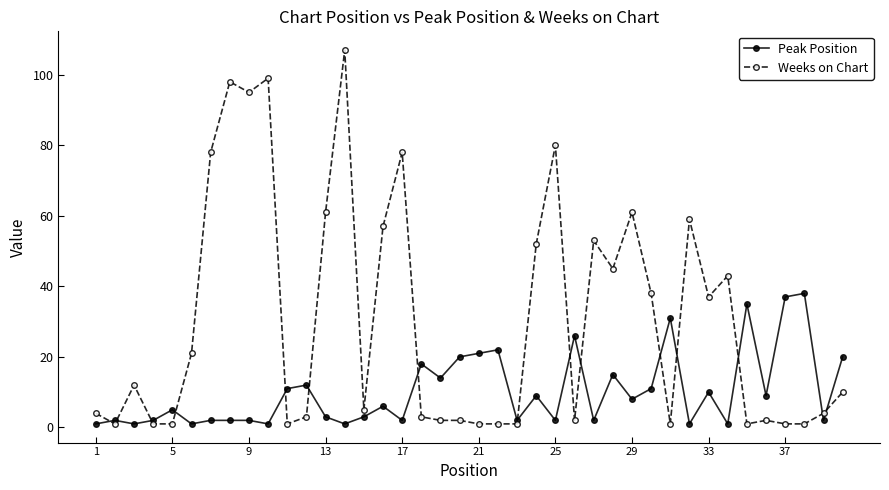

True or false: Peak Position has more than 1 points higher than both neighbors.

True